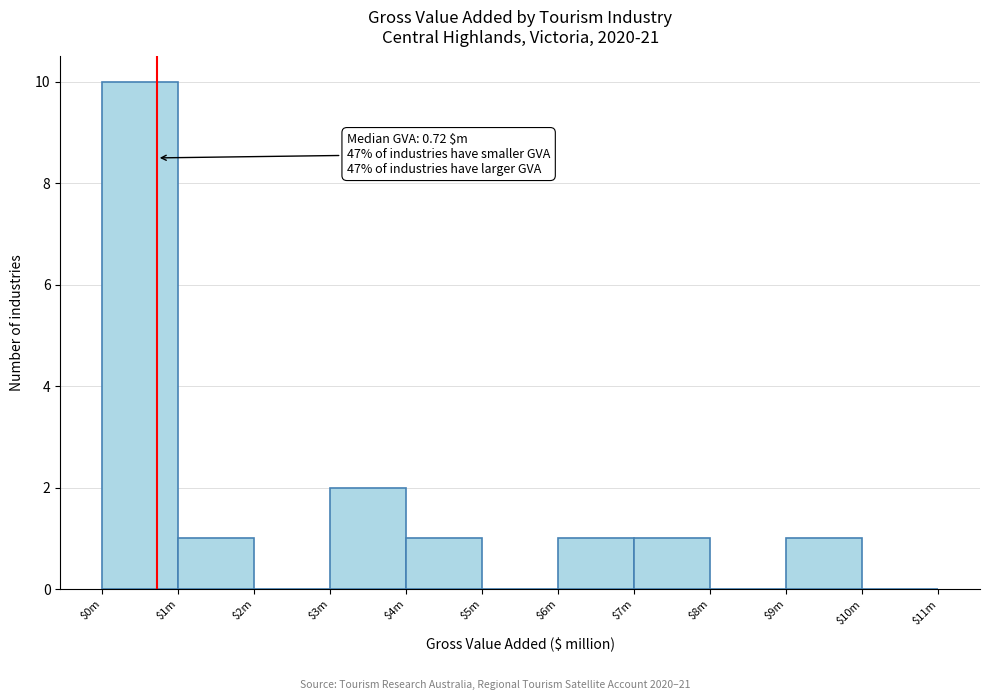

True or false: the data shows 4 at $5m.

False